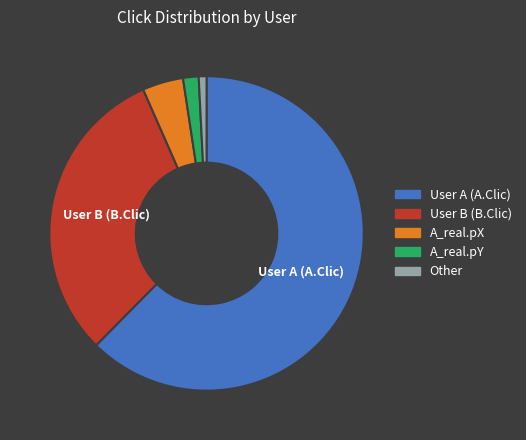

Between Other and A_real.pY, which is larger?

A_real.pY